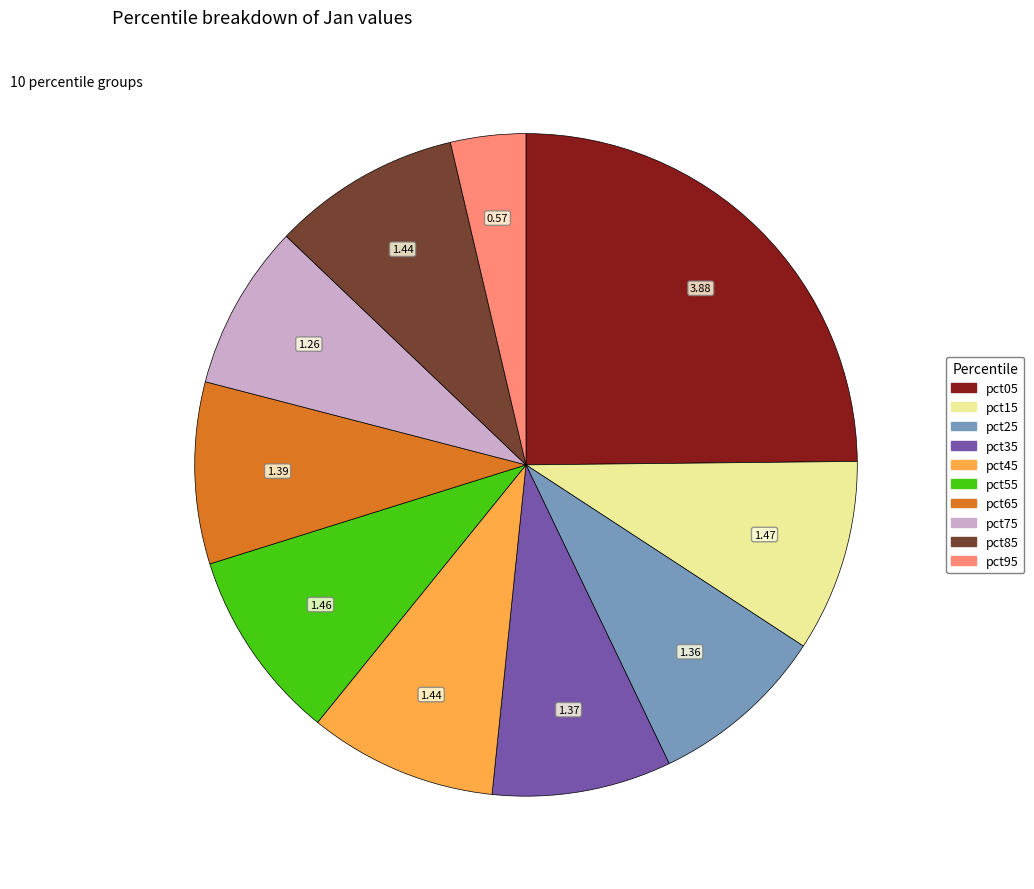

Which category has the smallest portion of the pie?

pct95